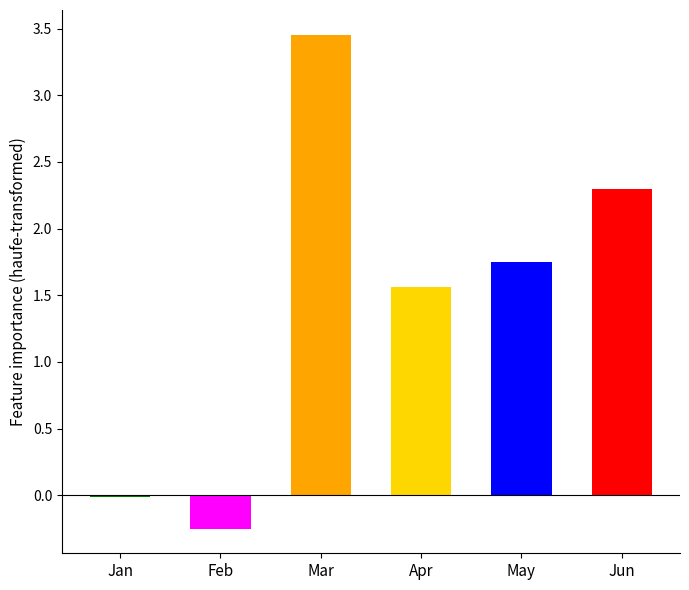

True or false: pct55 has a value of -0.0 at Feb.

False